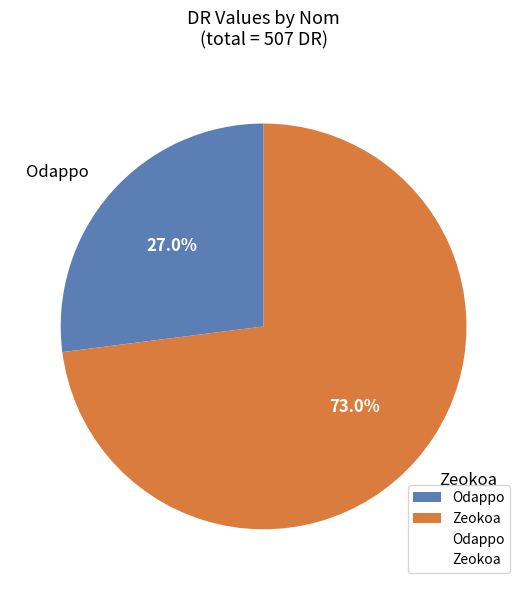

What percentage is the Zeokoa slice, to the nearest percent?

73%